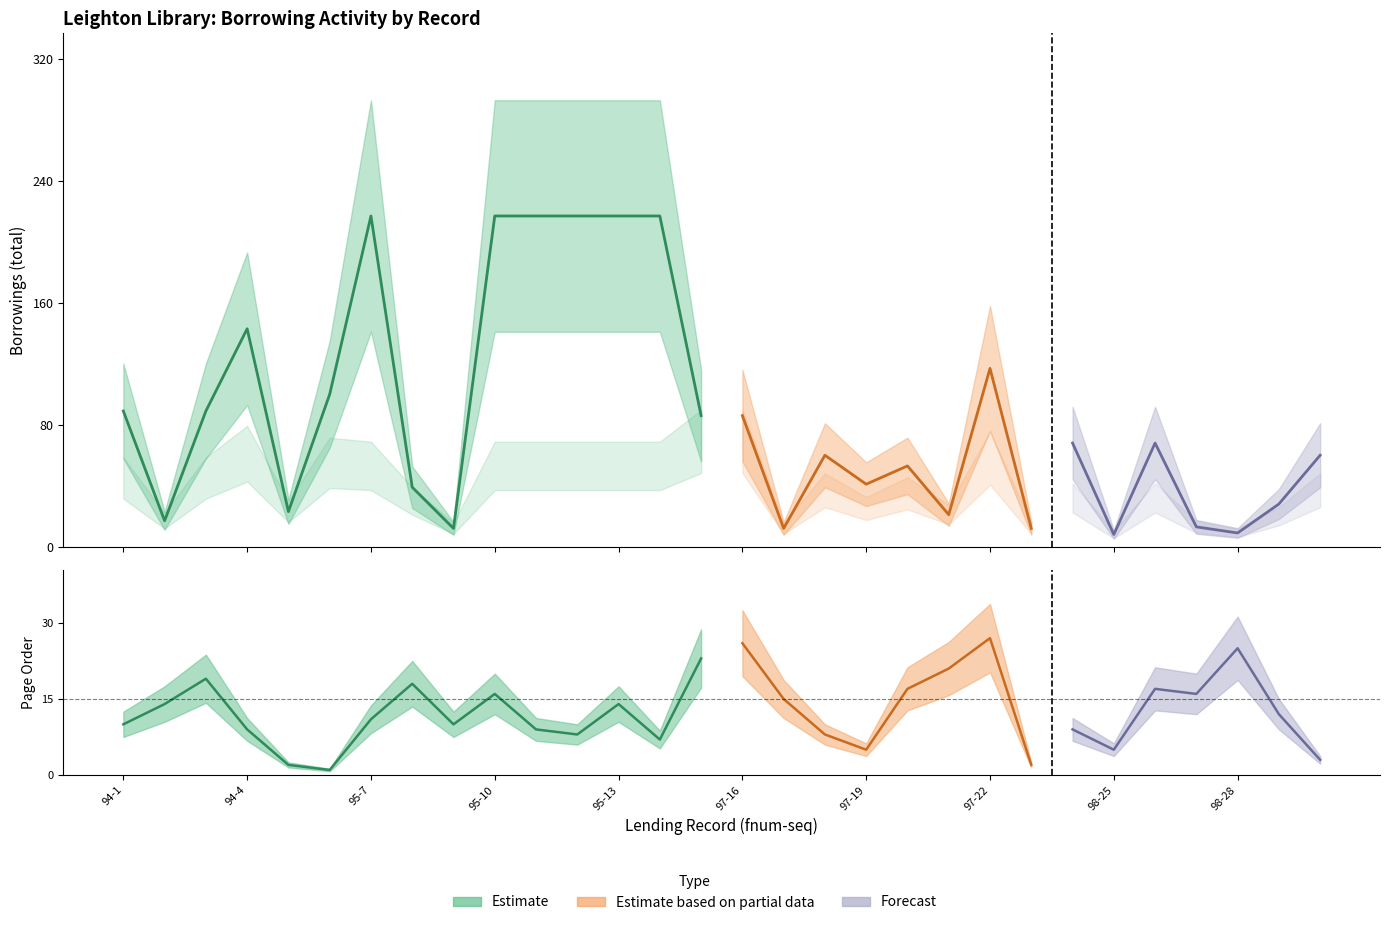

Does the chart have visible grid lines?

No